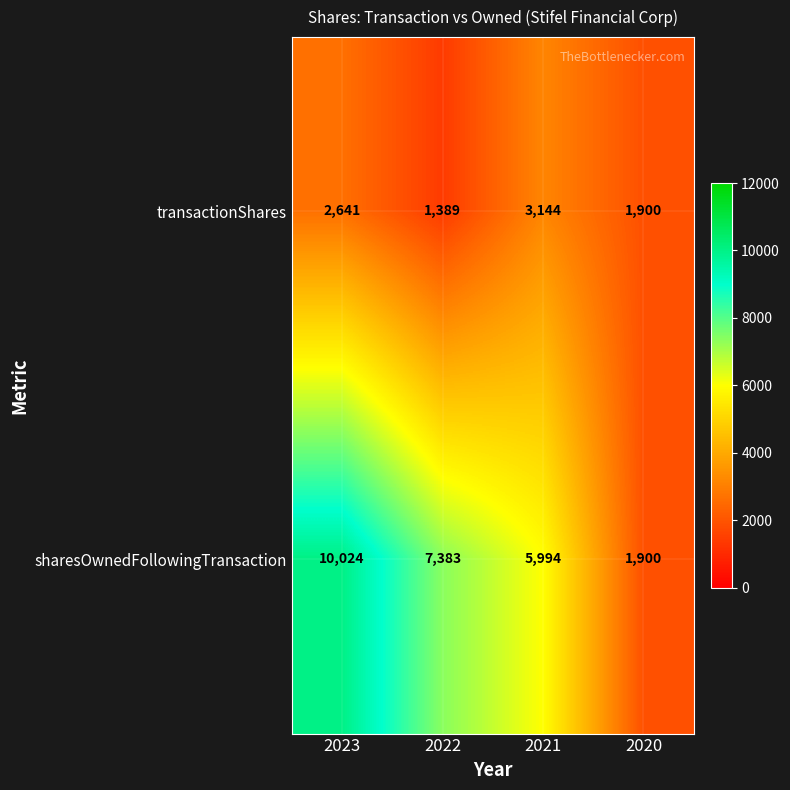

What is the difference between the transactionShares values at 2023 and 2020?

741